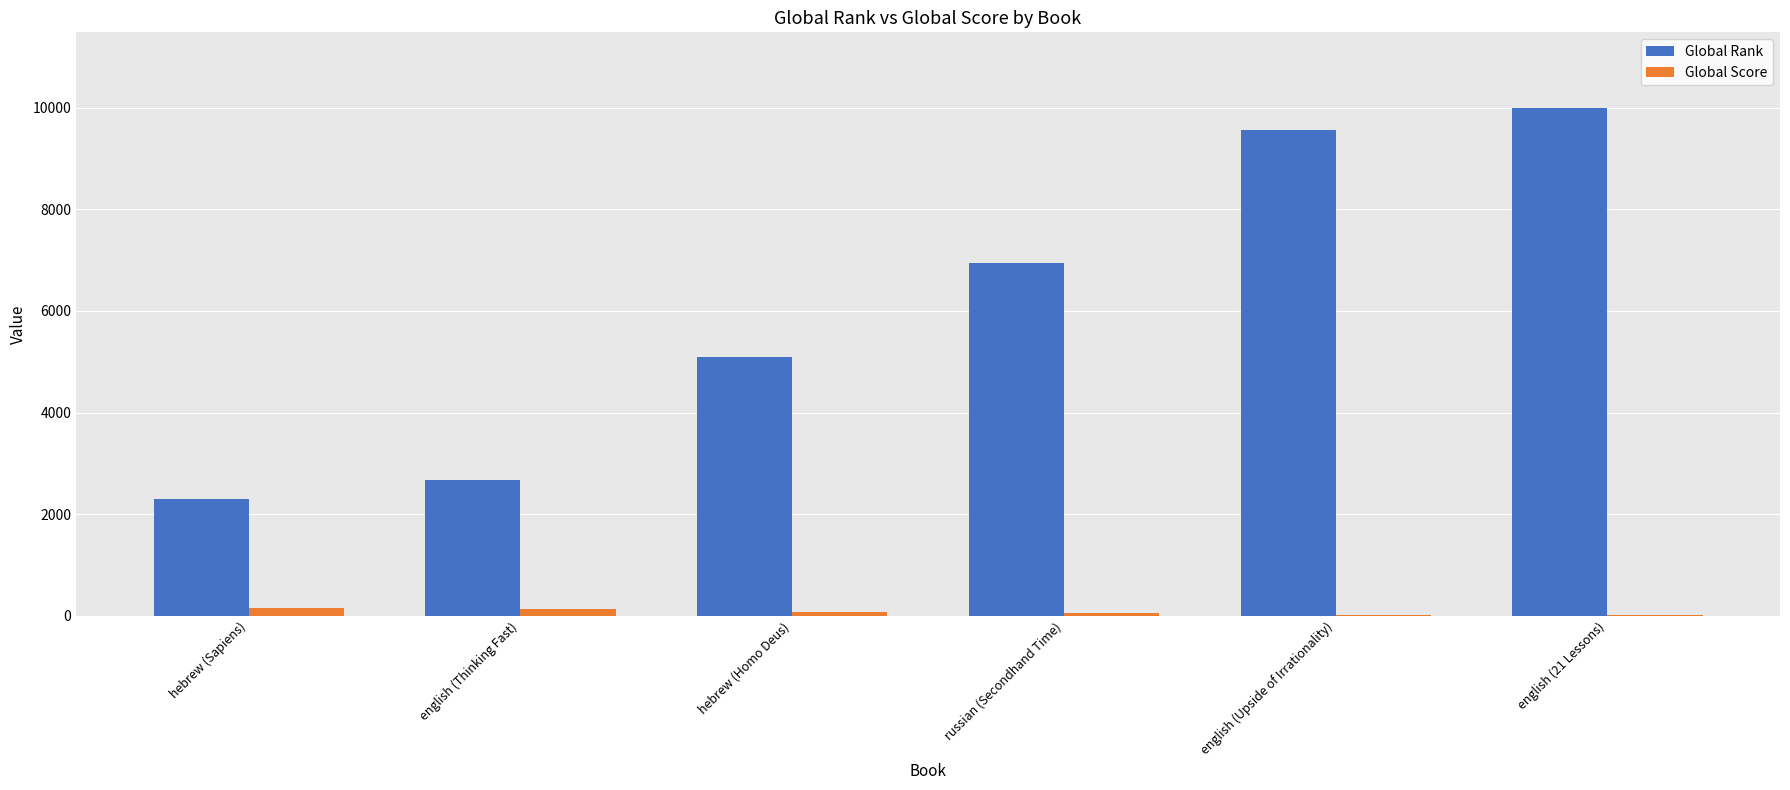

Is the value of Global Rank at english (Upside of Irrationality) greater than the value of Global Score at english (Upside of Irrationality)?

Yes